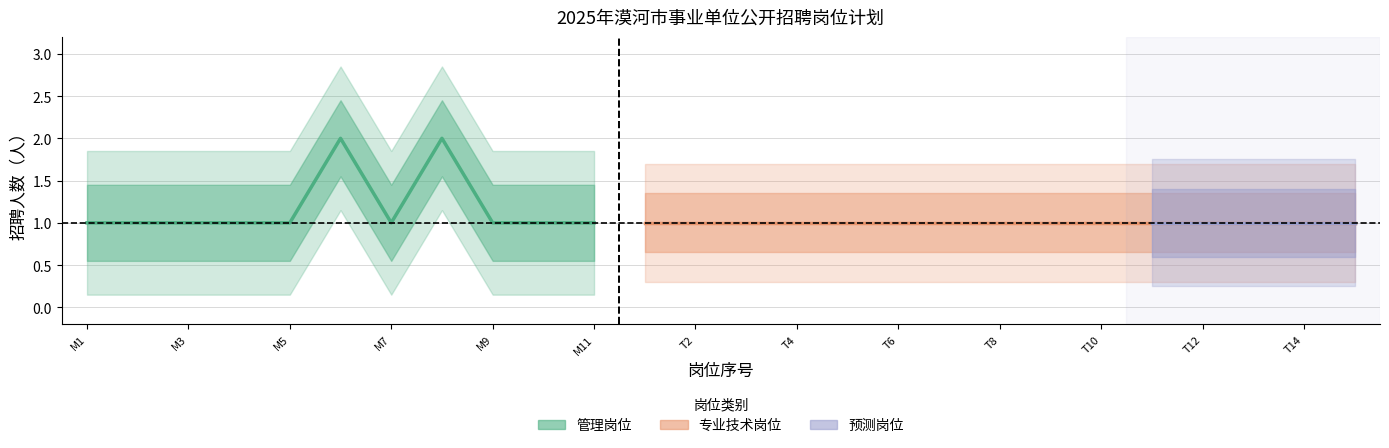

What is the sum of the values at M7 and M9?

2